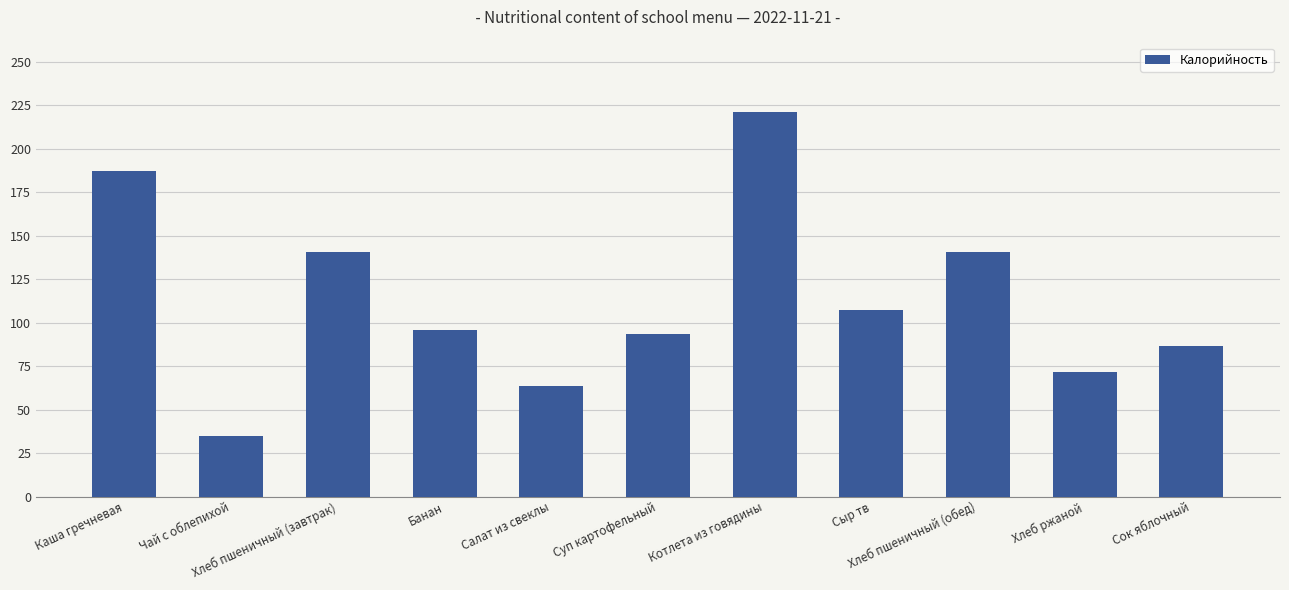

Read the value at Банан.

95.6